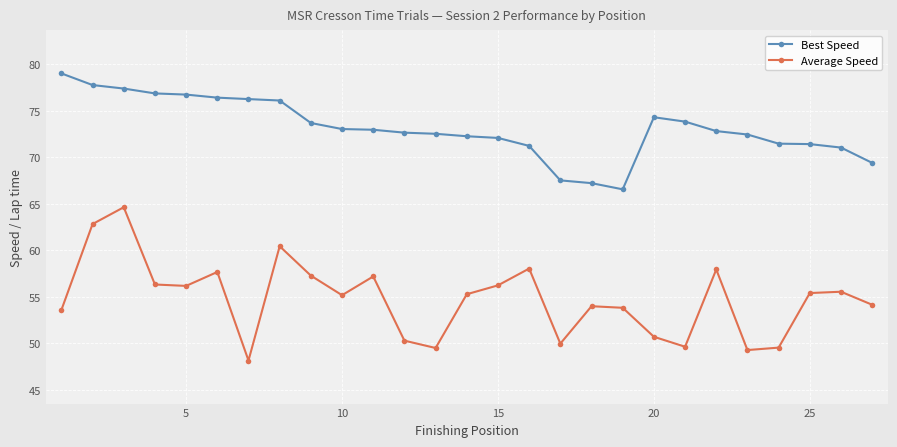

What is the average value of the Best Speed series?

73.2